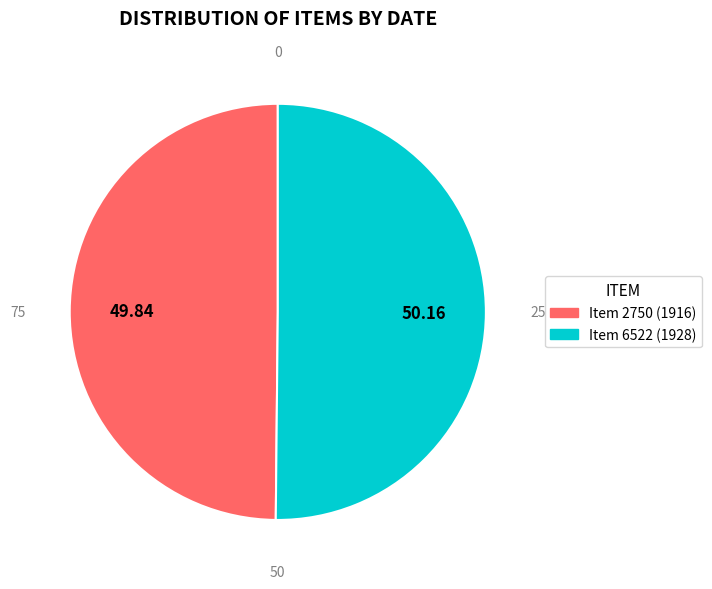

The Item 2750 (1916) slice represents 50% of the pie. True or false?

True